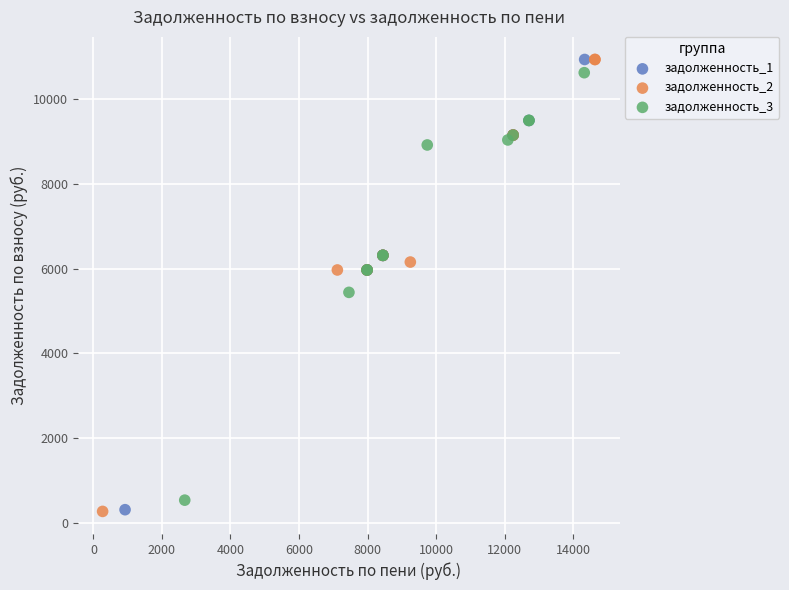

What are all the series names shown in the legend?

задолженность_1, задолженность_2, задолженность_3